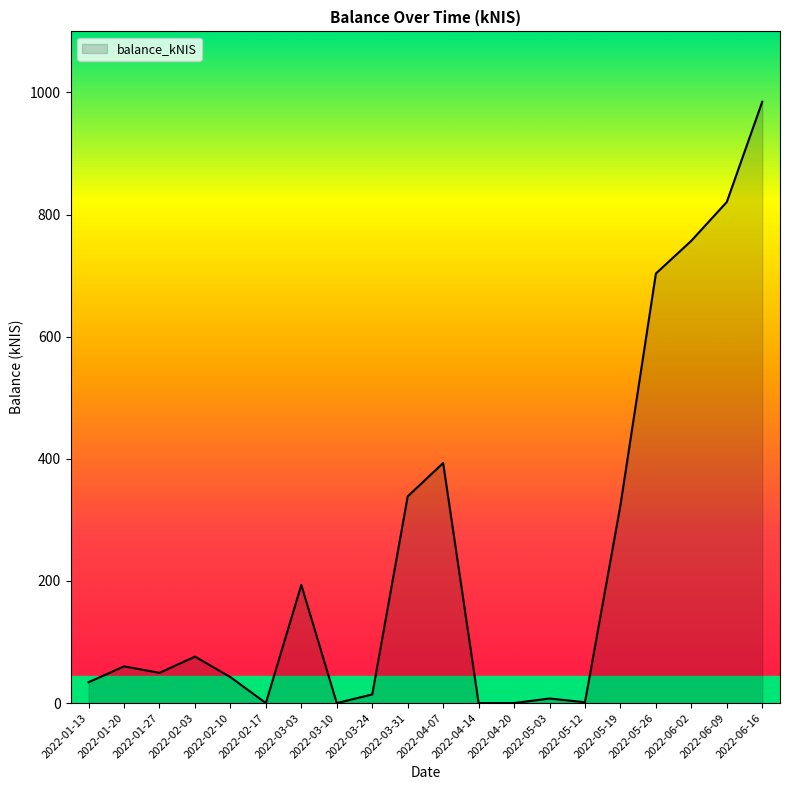

Which category has the highest value across all series?

2022-06-16